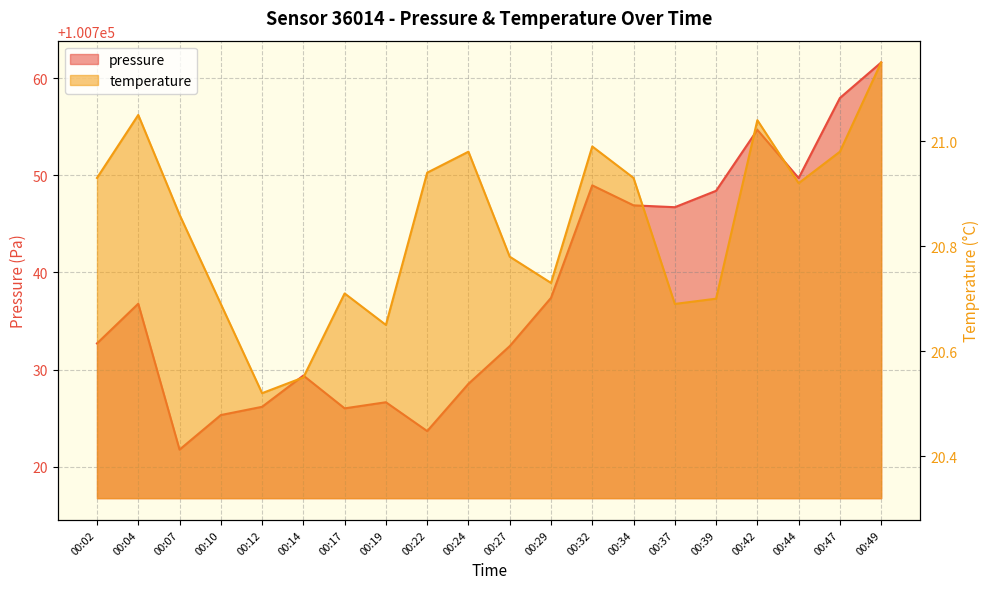

True or false: pressure and temperature cross at least once.

False